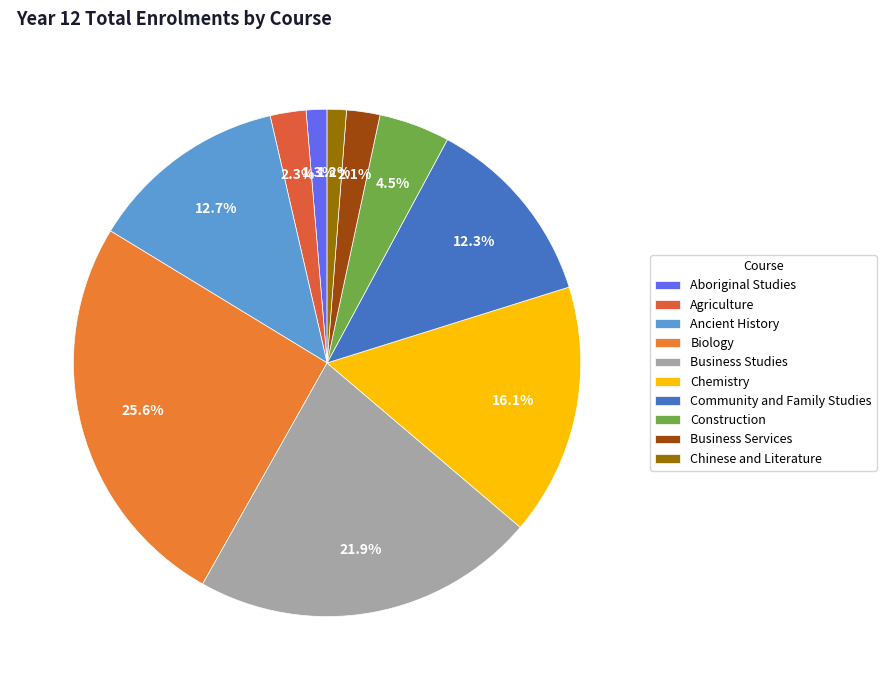

How many slices are in this pie chart?

10